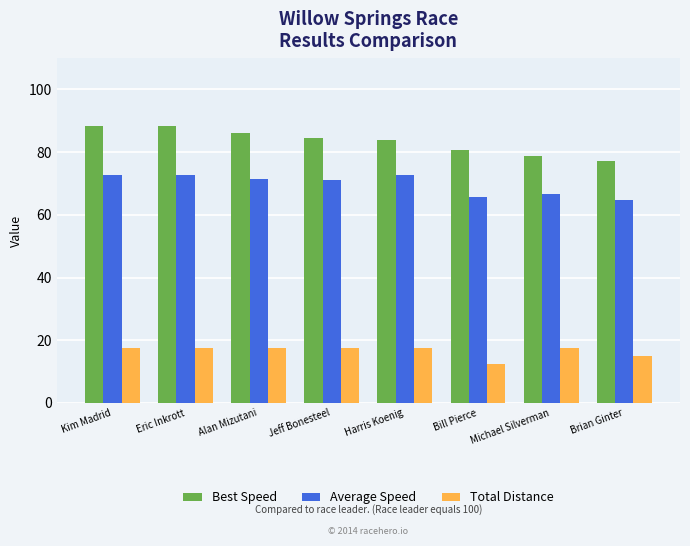

What is the greatest value displayed?

88.3